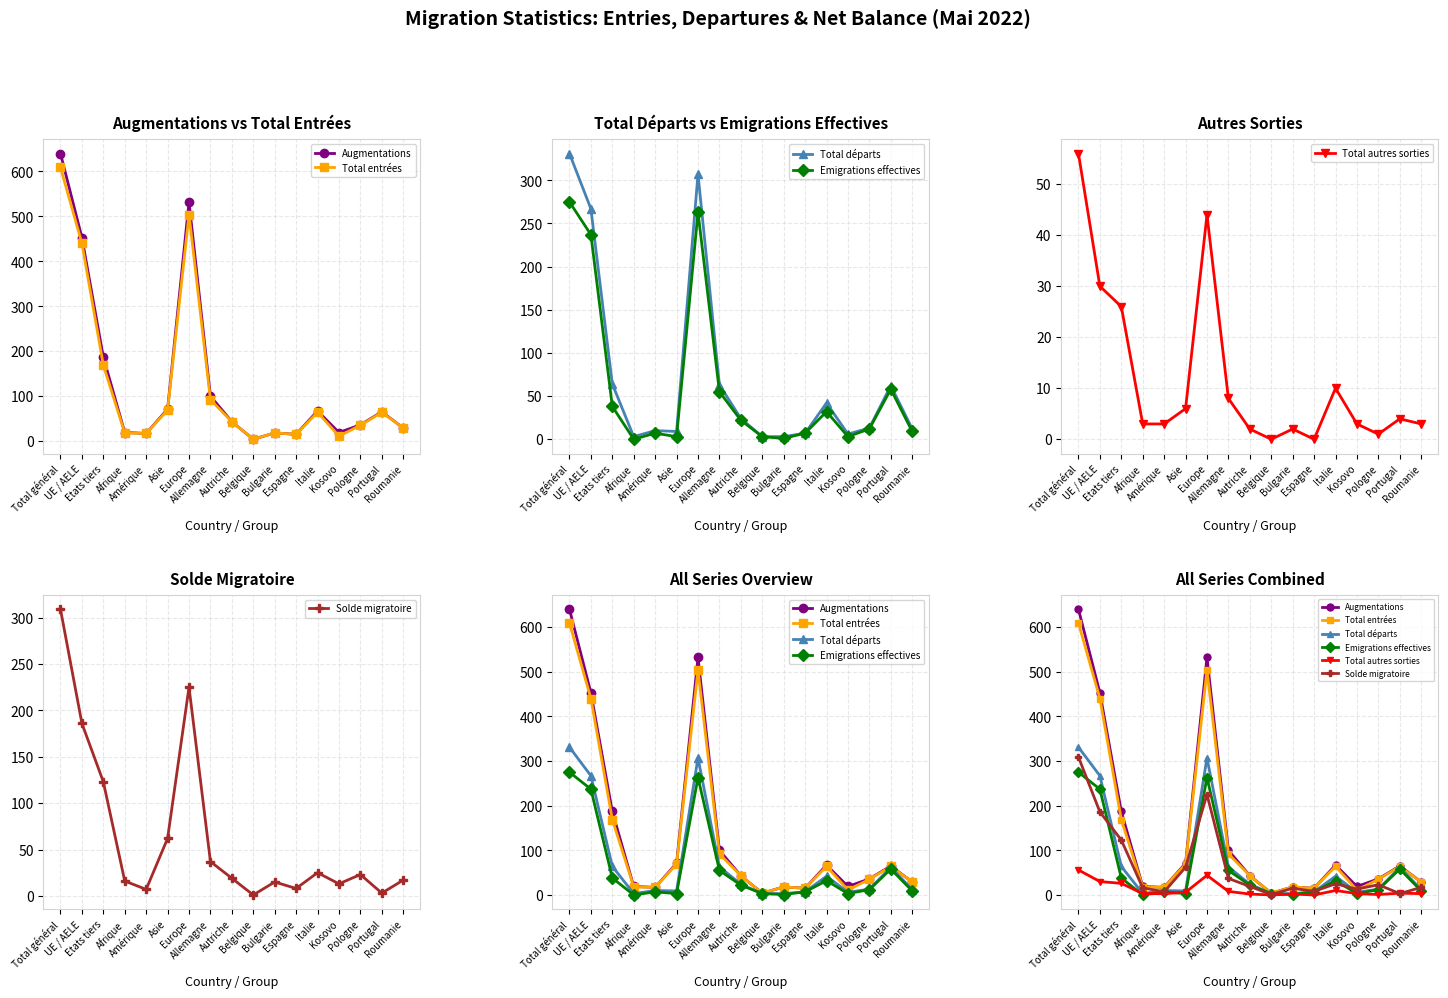

True or false: Total départs and Emigrations effectives intersect in this chart.

False